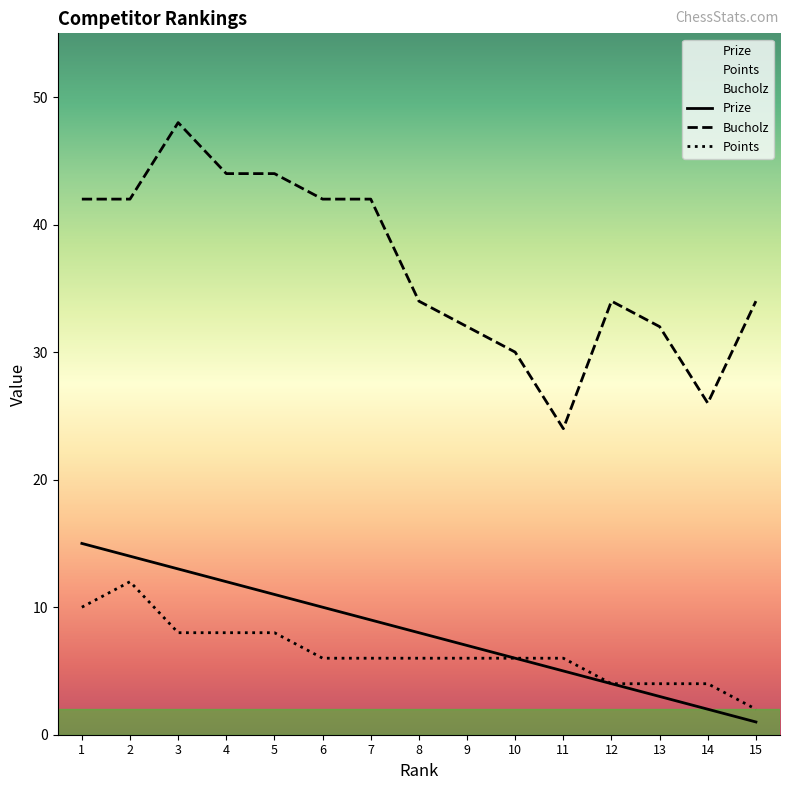

Which series has the largest range (max minus min)?

Bucholz